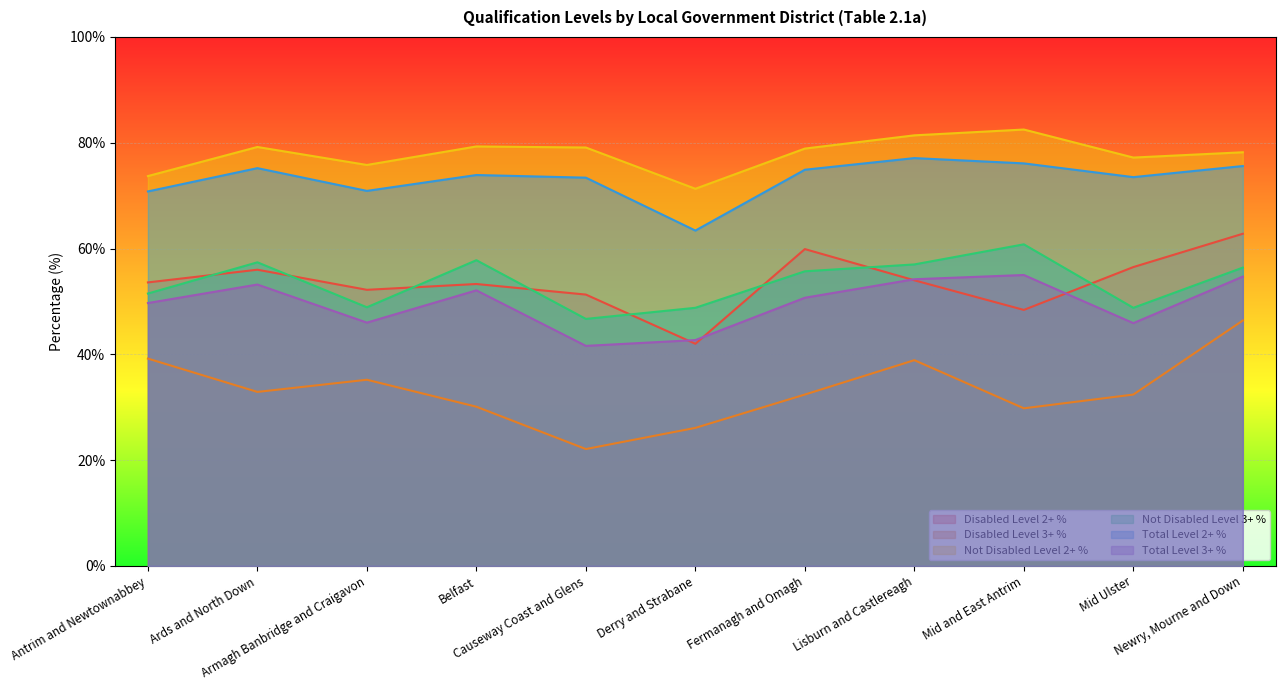

At which label is Not Disabled Level 3+ % closest to 53?

Antrim and Newtownabbey